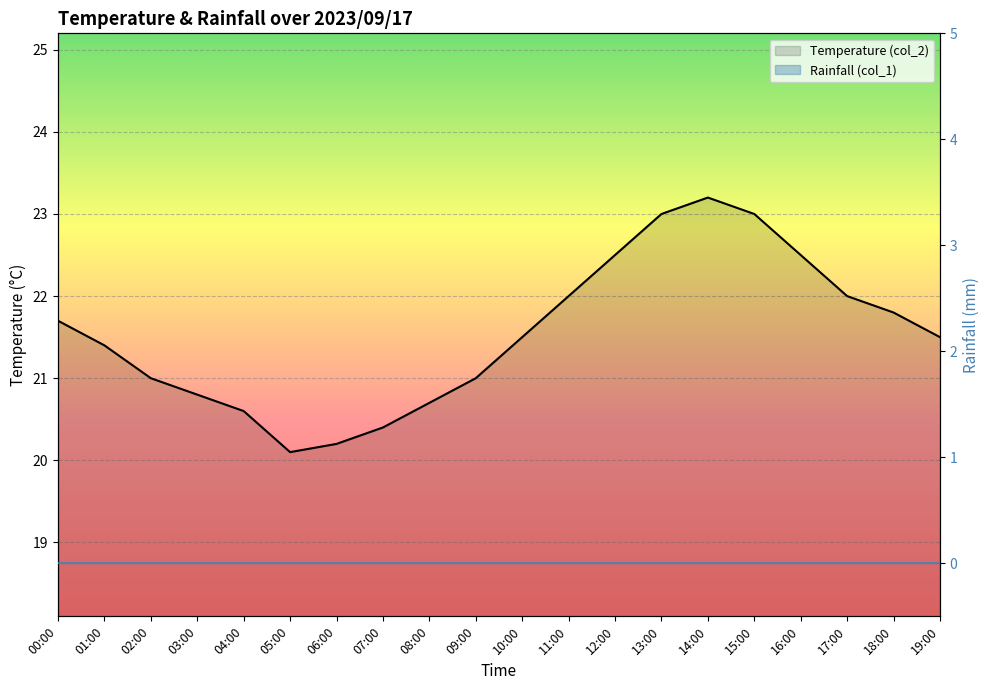

The value at 17:00 is 6.6. True or false?

False